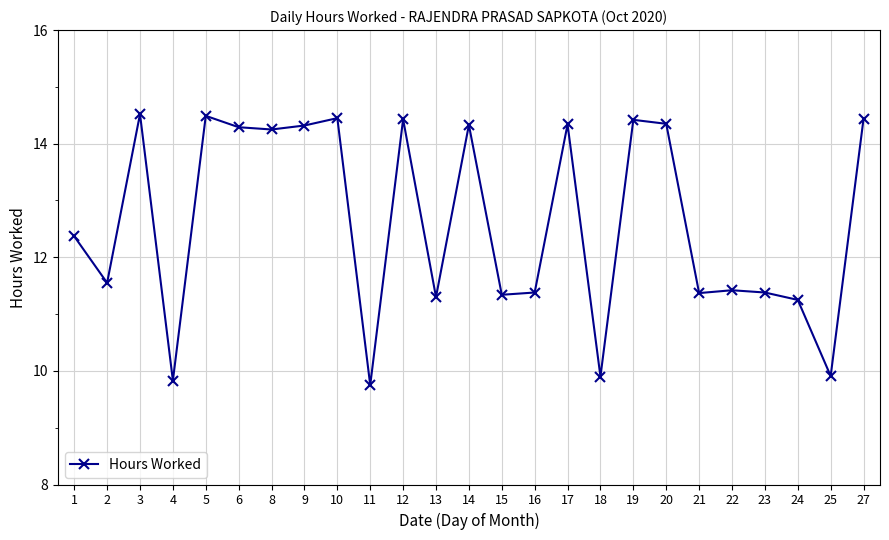

How many lines are shown in the chart?

1